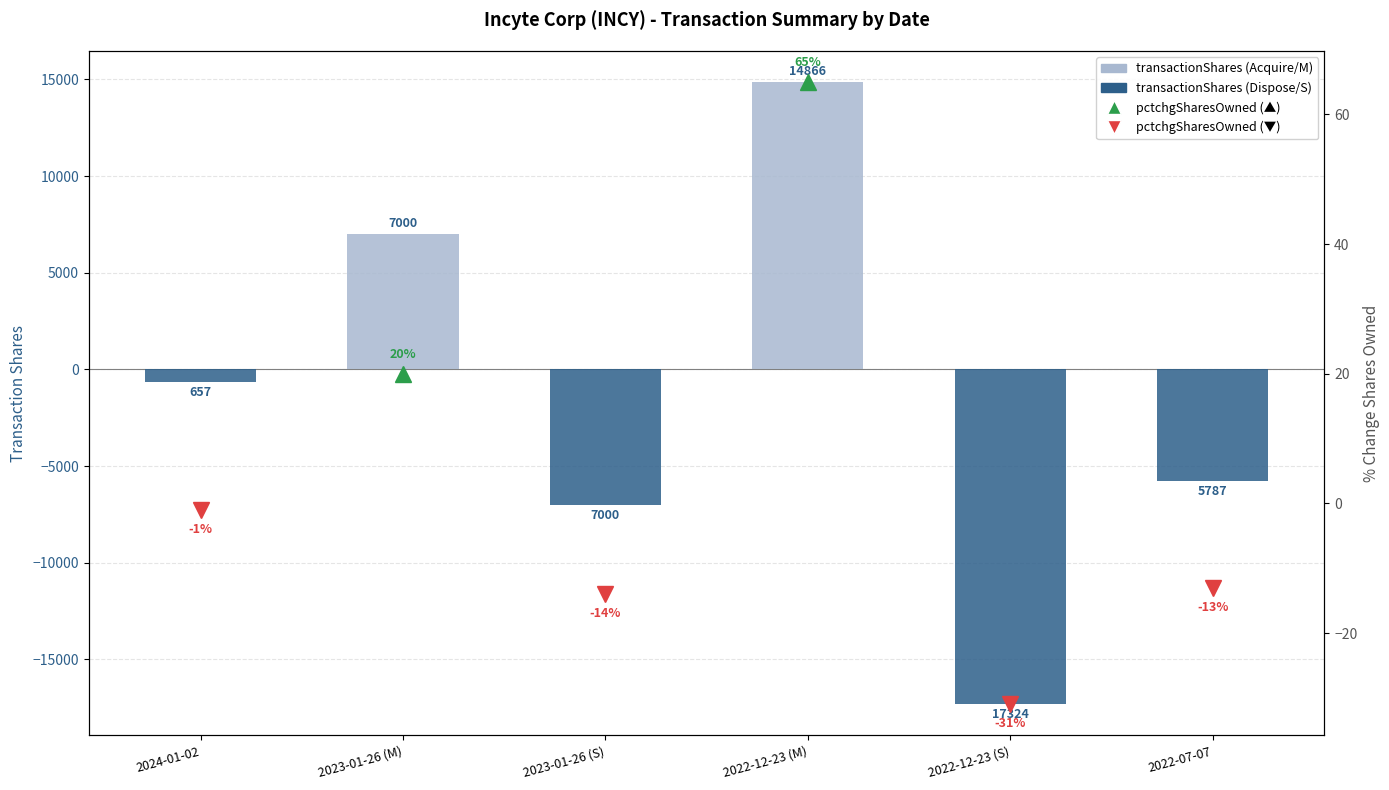

How many data points are above -657?

2